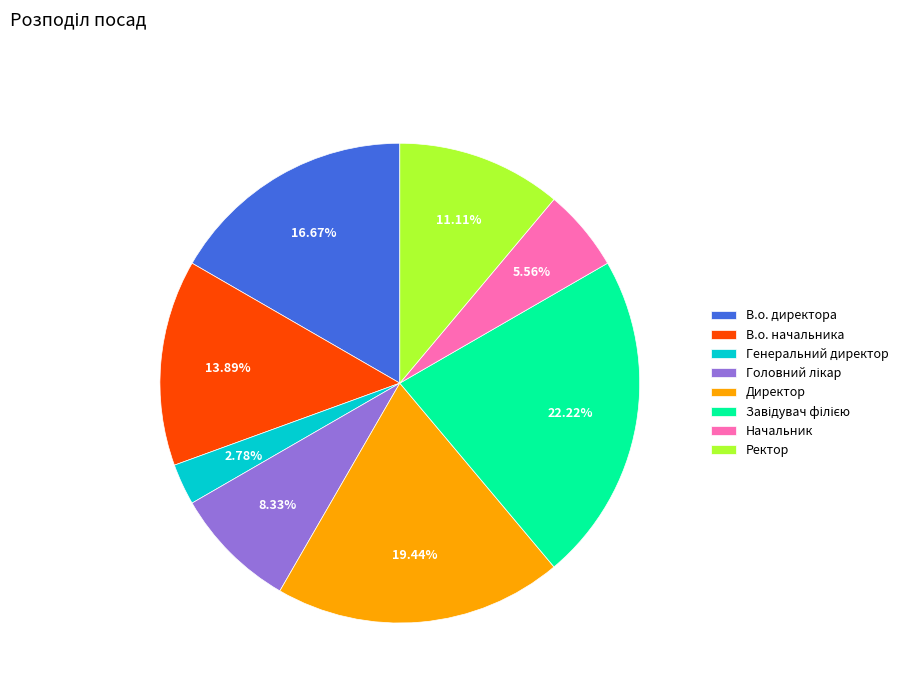

Do В.о. начальника and Генеральний директор together represent more than half of the pie?

No